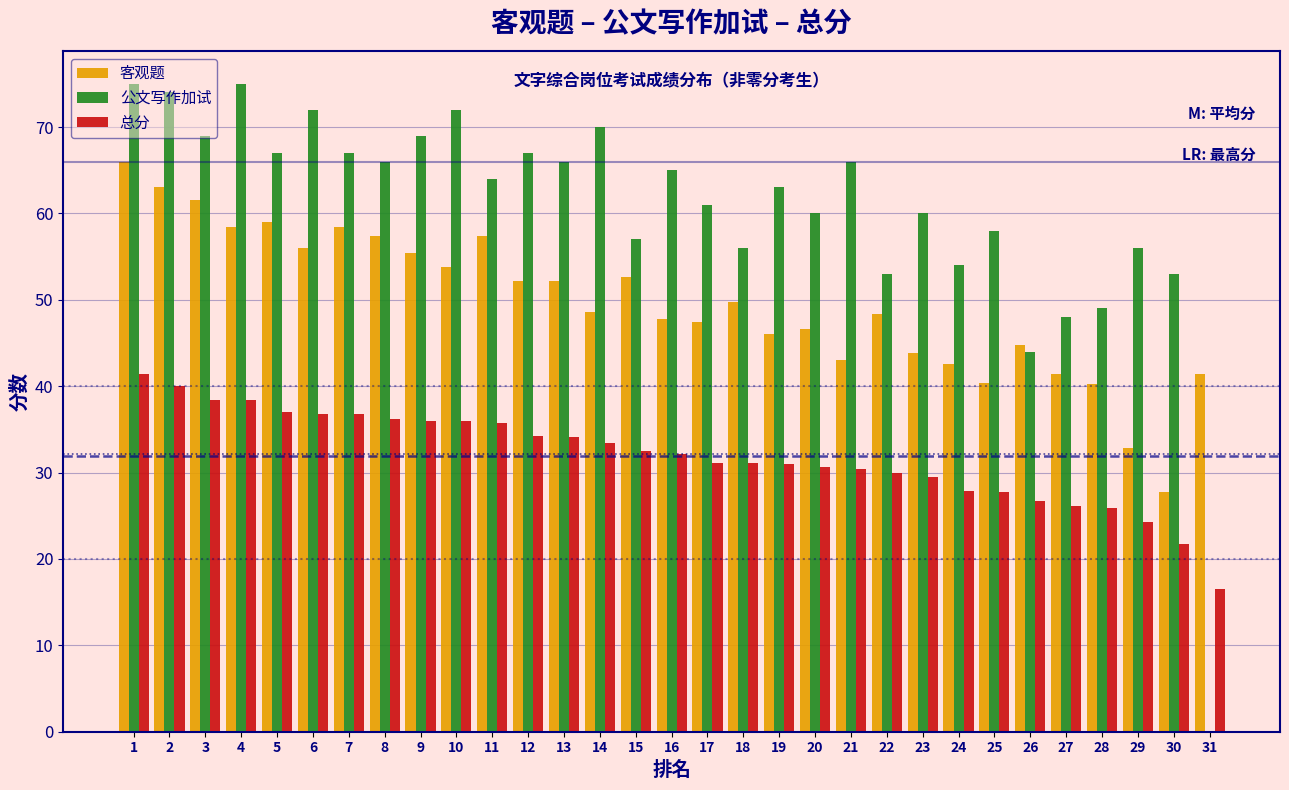

What value does the 公文写作加试 series have at 20?

60.0